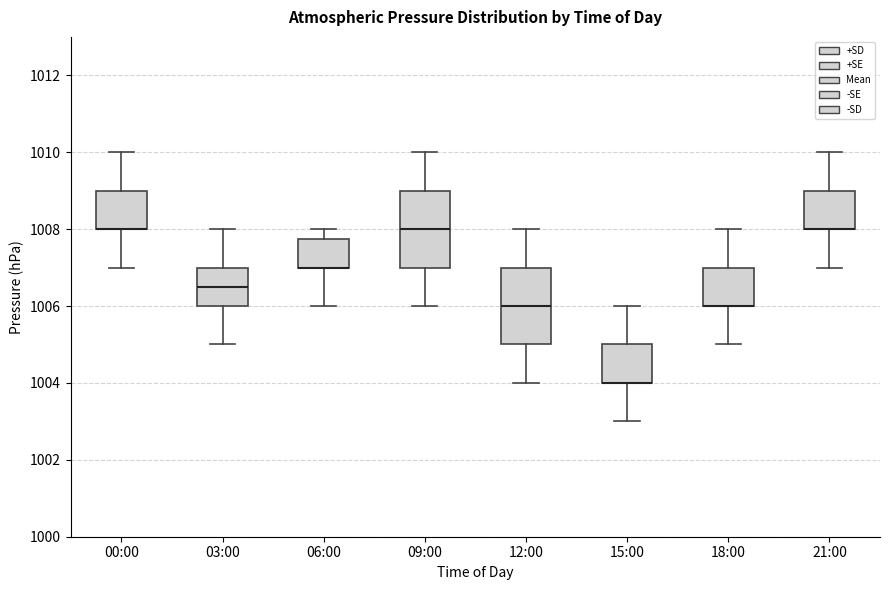

Reading left to right, read every box against the y-axis: the position of its median line, the range the box covers, and the ends of its whiskers. The values are not printed on the chart, so give them approximately, as read against the axis.

00:00: median 1008.0 (drawn on the box's lower edge), box 1008.0 to 1009.0, whiskers 1007.0 to 1010.0
03:00: median 1006.6, box 1006.0 to 1007.0, whiskers 1005.0 to 1008.0
06:00: median 1007.0 (drawn on the box's lower edge), box 1007.0 to 1007.8, whiskers 1006.0 to 1008.0
09:00: median 1008.0, box 1007.0 to 1009.0, whiskers 1006.0 to 1010.0
12:00: median 1006.0, box 1005.0 to 1007.0, whiskers 1004.0 to 1008.0
15:00: median 1004.0 (drawn on the box's lower edge), box 1004.0 to 1005.0, whiskers 1003.0 to 1006.0
18:00: median 1006.0 (drawn on the box's lower edge), box 1006.0 to 1007.0, whiskers 1005.0 to 1008.0
21:00: median 1008.0 (drawn on the box's lower edge), box 1008.0 to 1009.0, whiskers 1007.0 to 1010.0